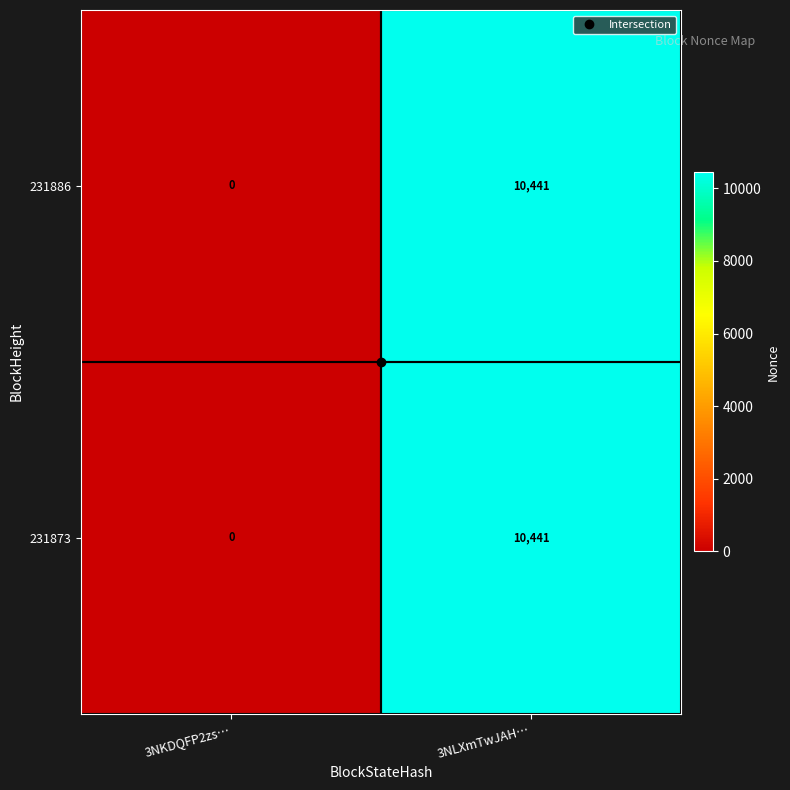

At which category is the sum across all series the highest?

3NLXmTwJAH…